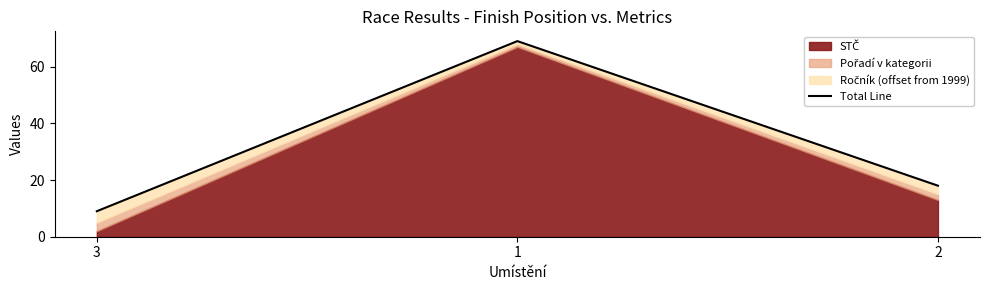

Where is the data nearest to the value 39?

2